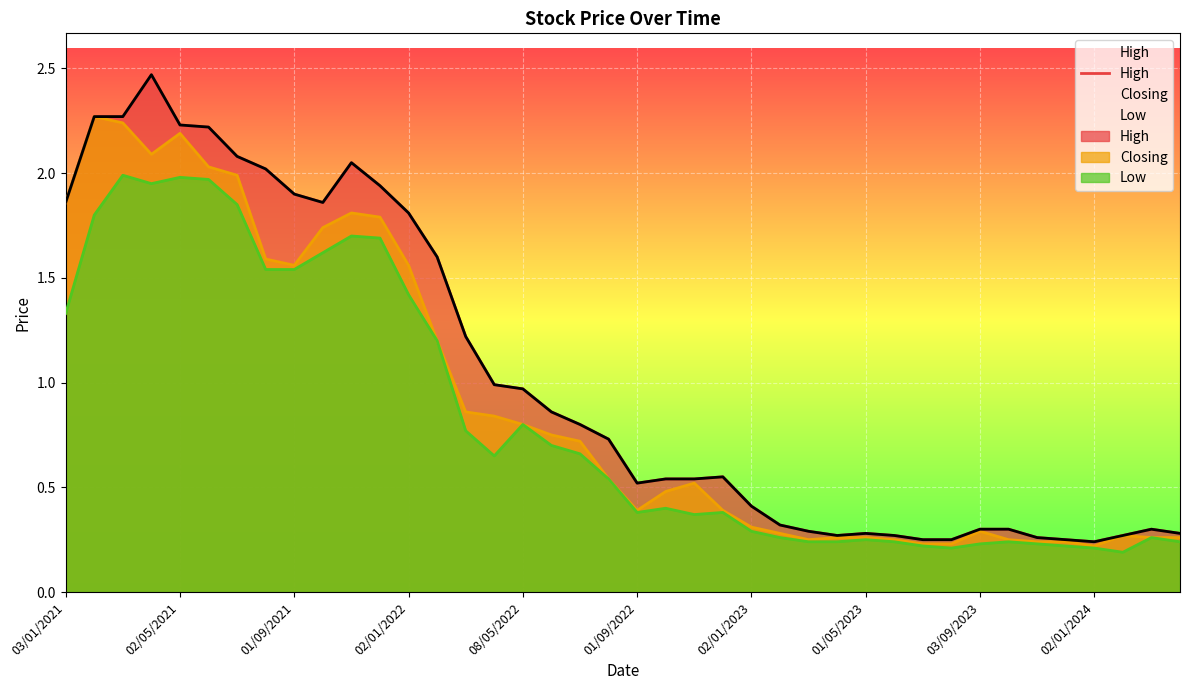

What is the difference between the maximum and minimum values?

2.2